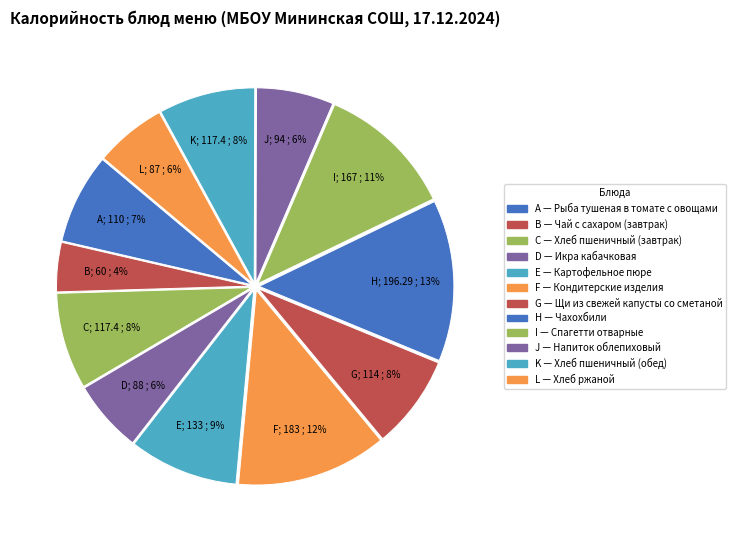

Which category has the biggest portion of the pie?

Чахохбили